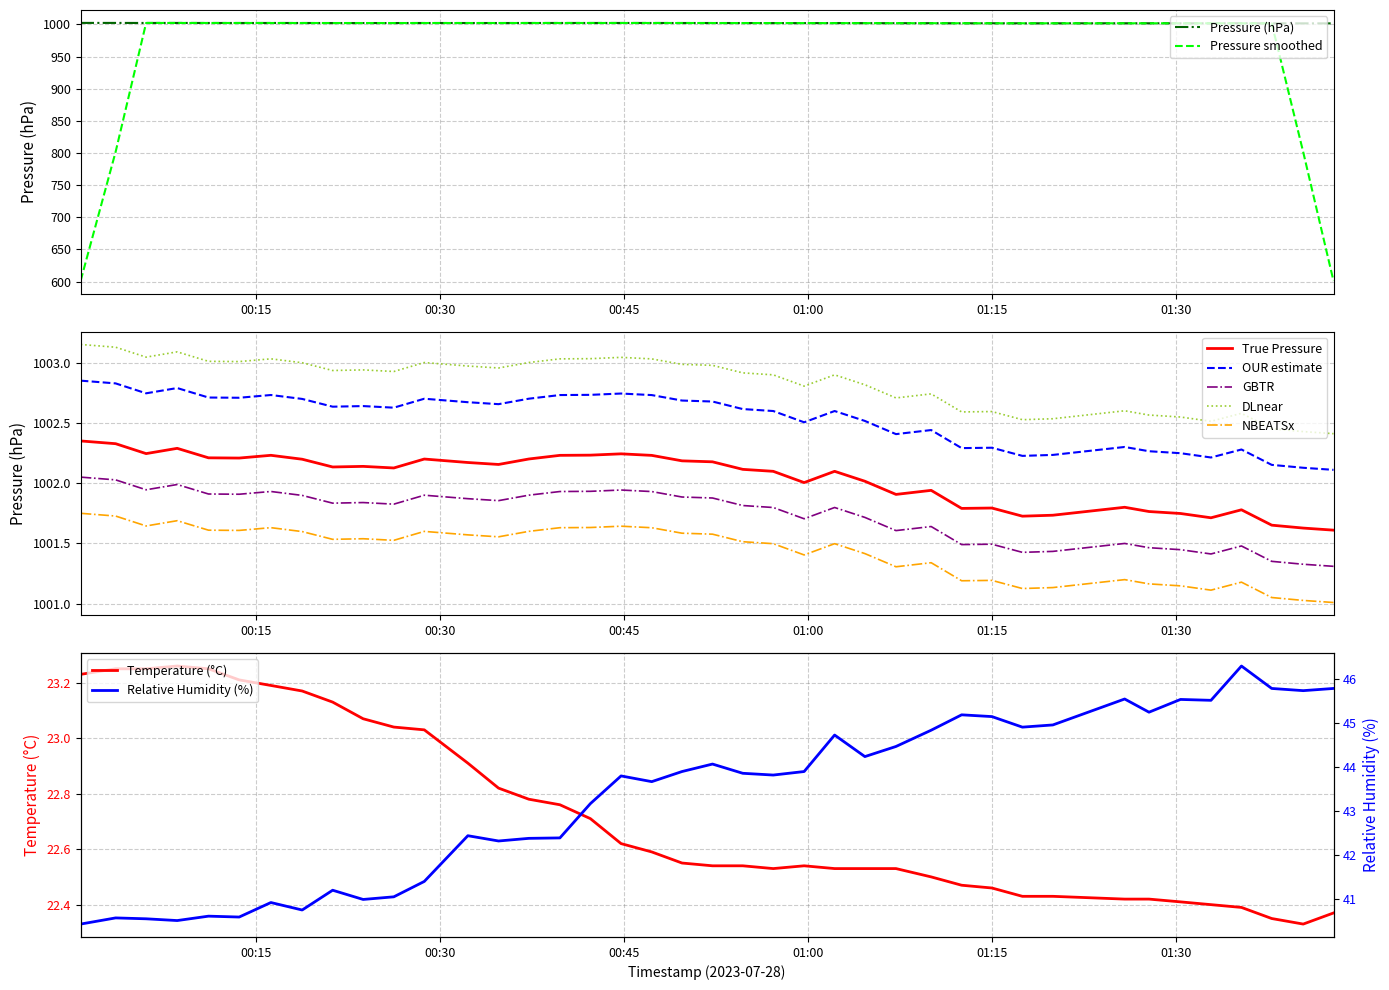

What is the label of the 3rd point from the left?

humidity